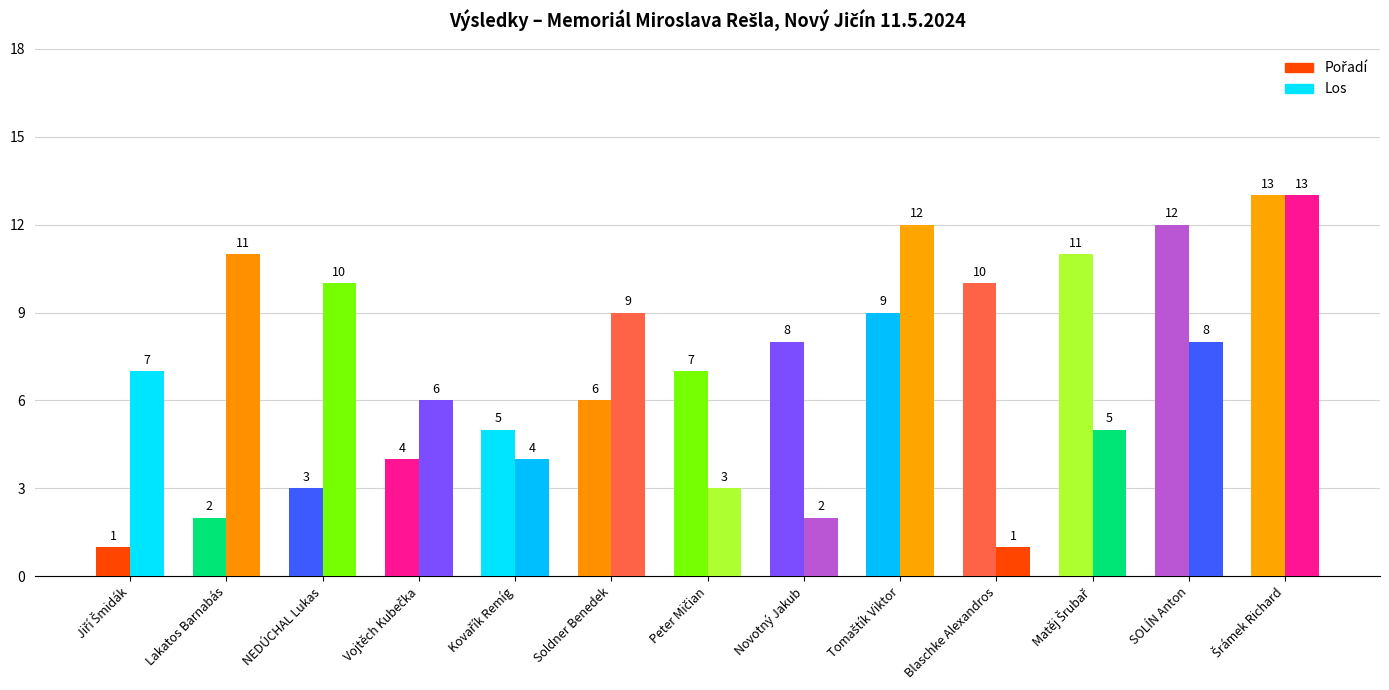

Is it true that Pořadí equals 2 at Kovařík Remíg?

False